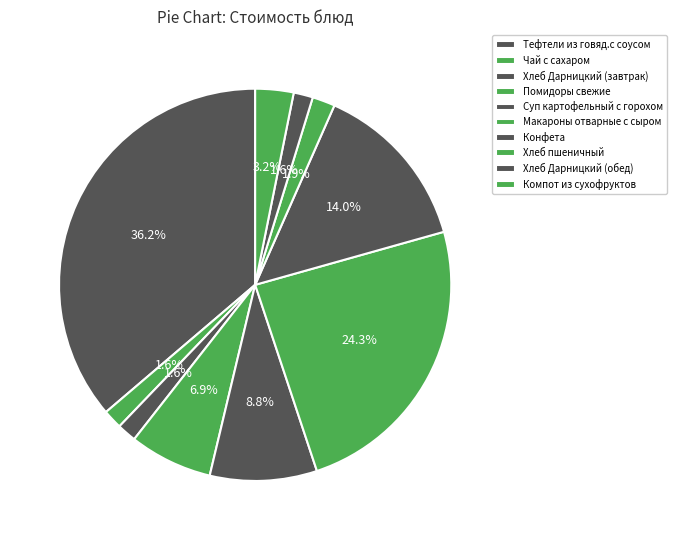

What percentage is NOT represented by Тефтели из говяд.с соусом?

63.8%